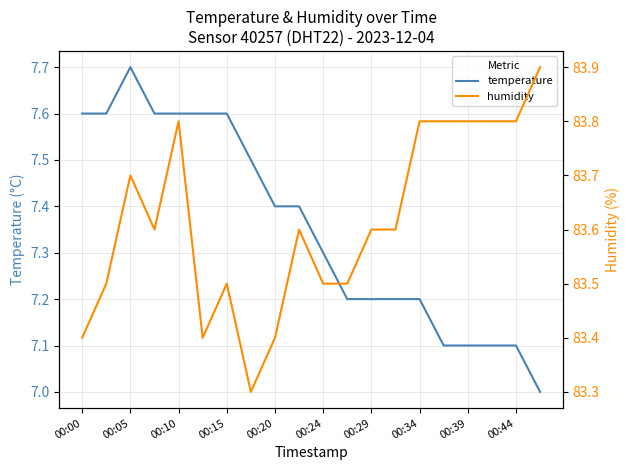

What is the lowest value of the temperature series?

7.0